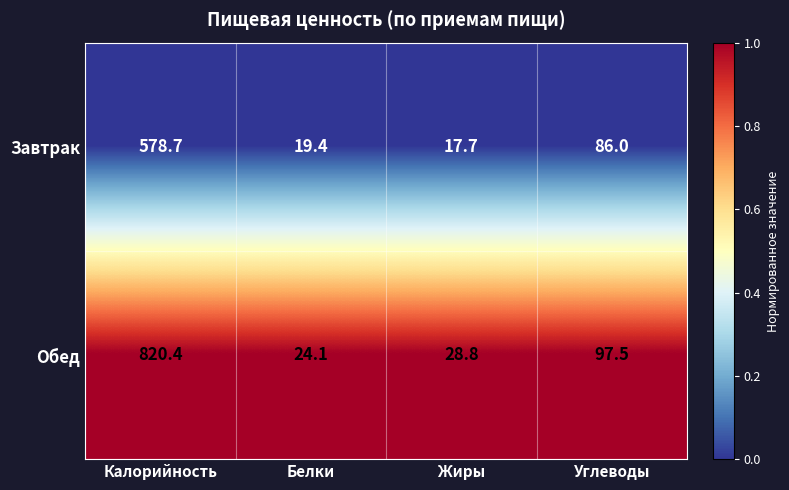

Between Калорийность and Белки, which series saw the biggest shift?

Обед